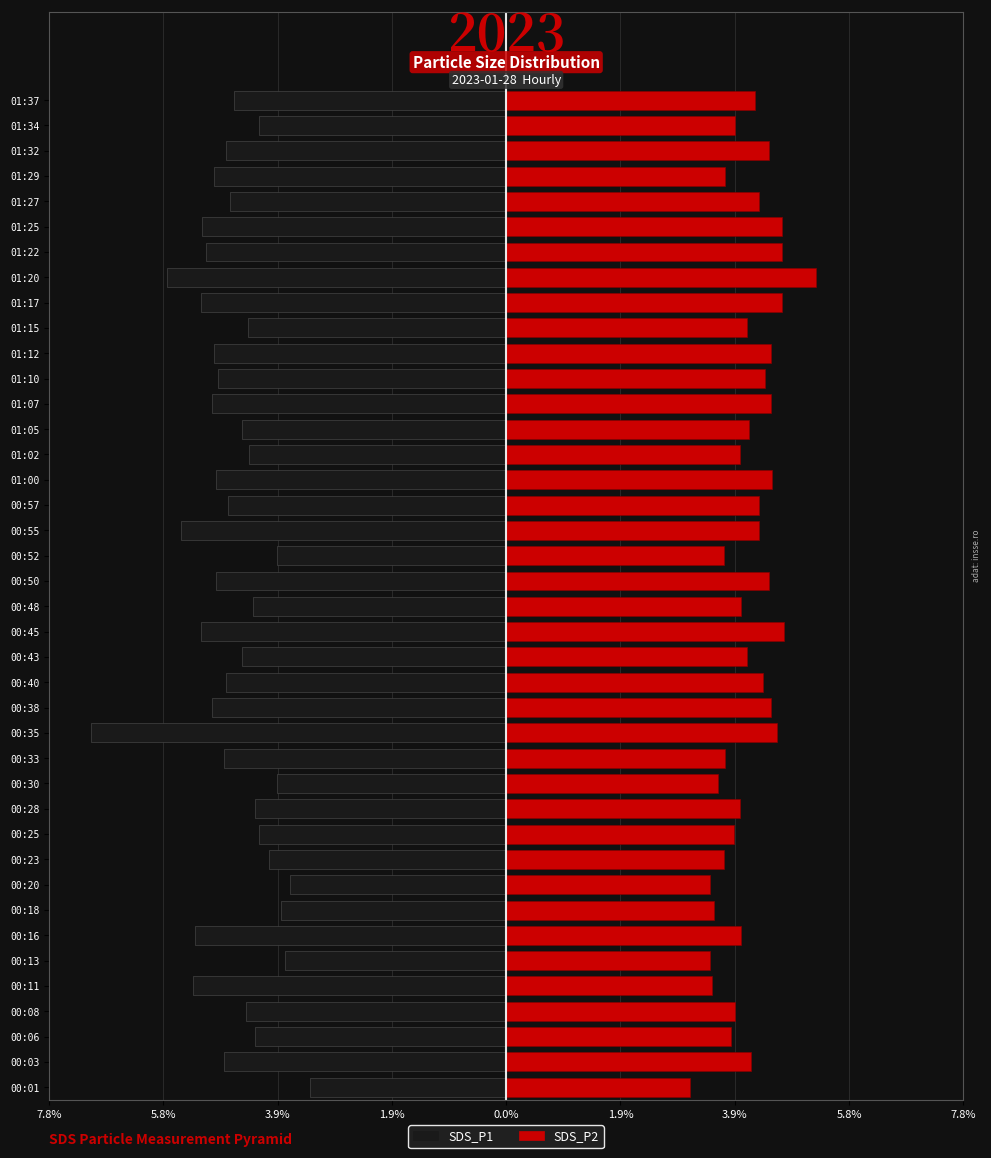

What is the value of the SDS_P2 bar at the 27th from the left?

4.1